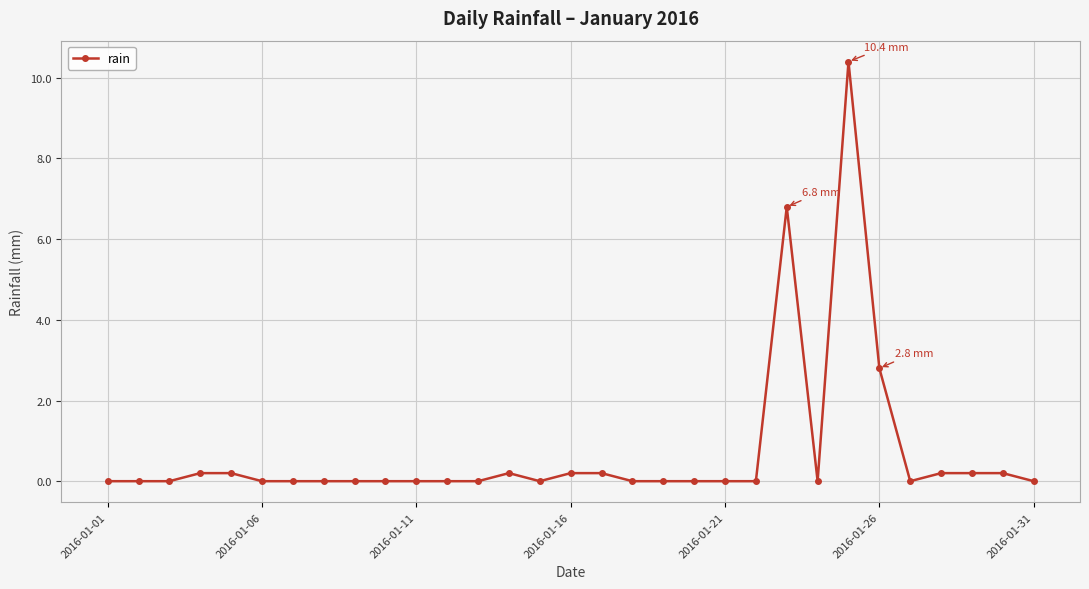

What is the difference between the second highest and minimum values?

6.8